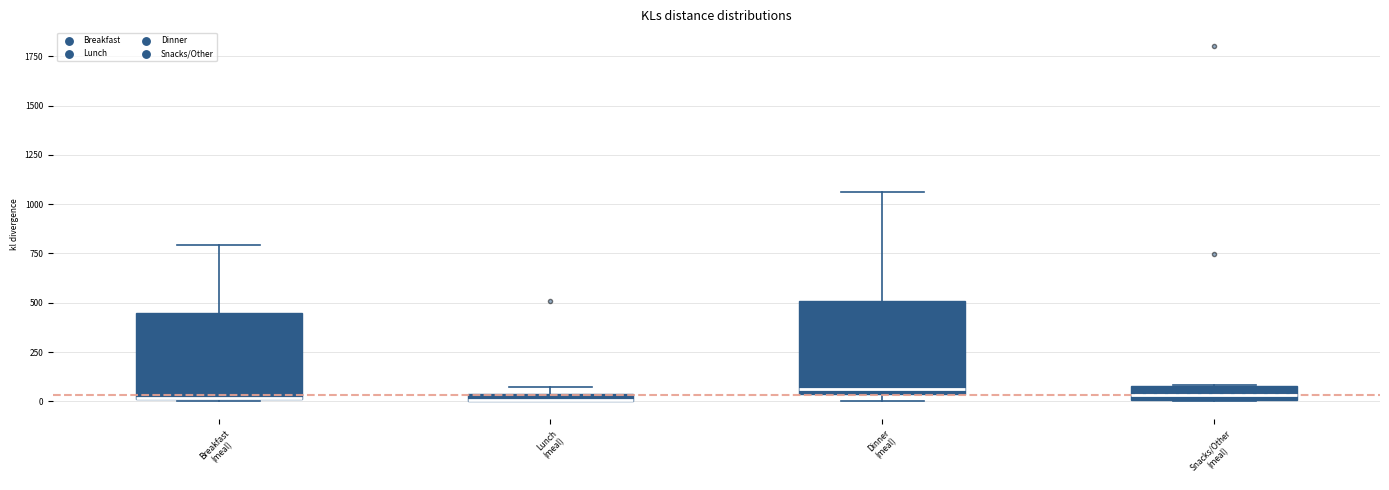

Where is the lower edge of the box for Dinner (meal) on the y-axis? The values are not printed on the chart, so give them approximately, as read against the axis.

50